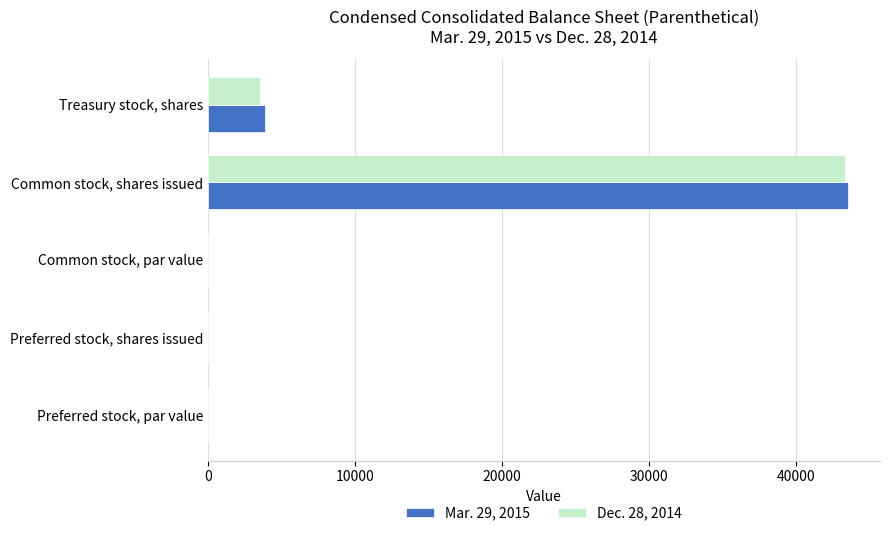

Where is Mar. 29, 2015 nearest to the value 21761?

Treasury stock, shares